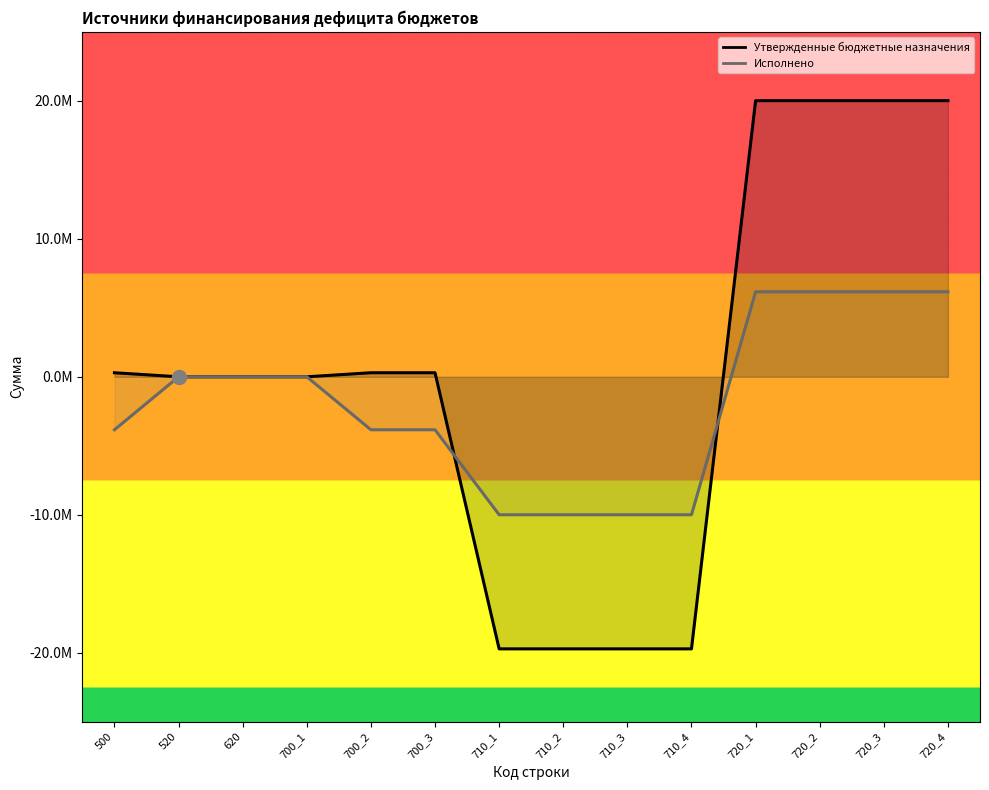

True or false: Исполнено has more than 2 points higher than both neighbors.

False